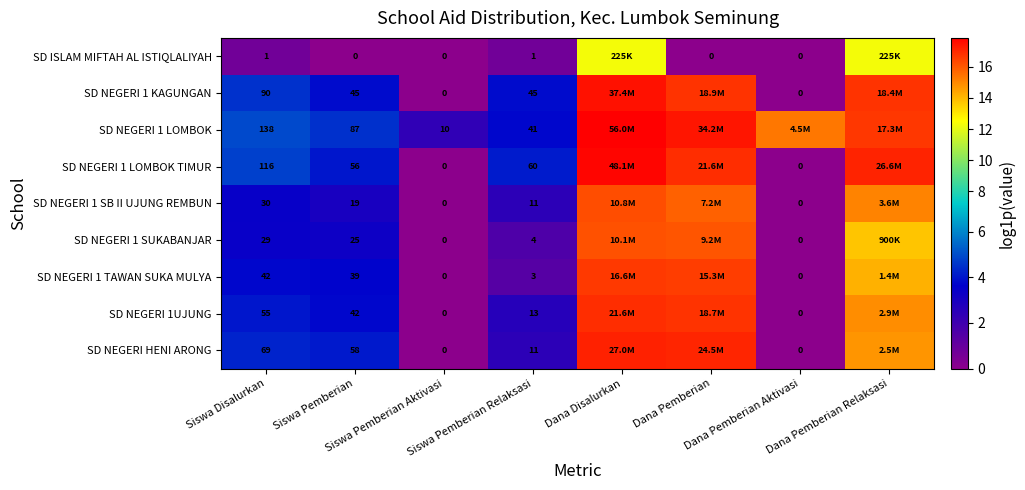

What is the difference between the second highest and second lowest values in the SD NEGERI 1 LOMBOK series?

13.6